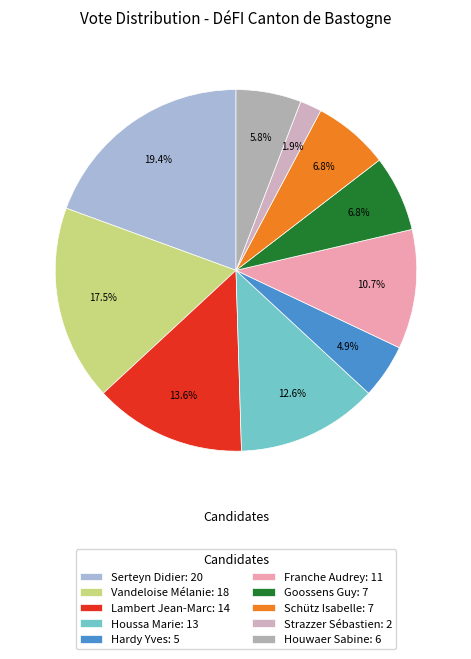

To the nearest percent, what is the difference between the Houwaer Sabine and Schütz Isabelle slice percentages?

1%